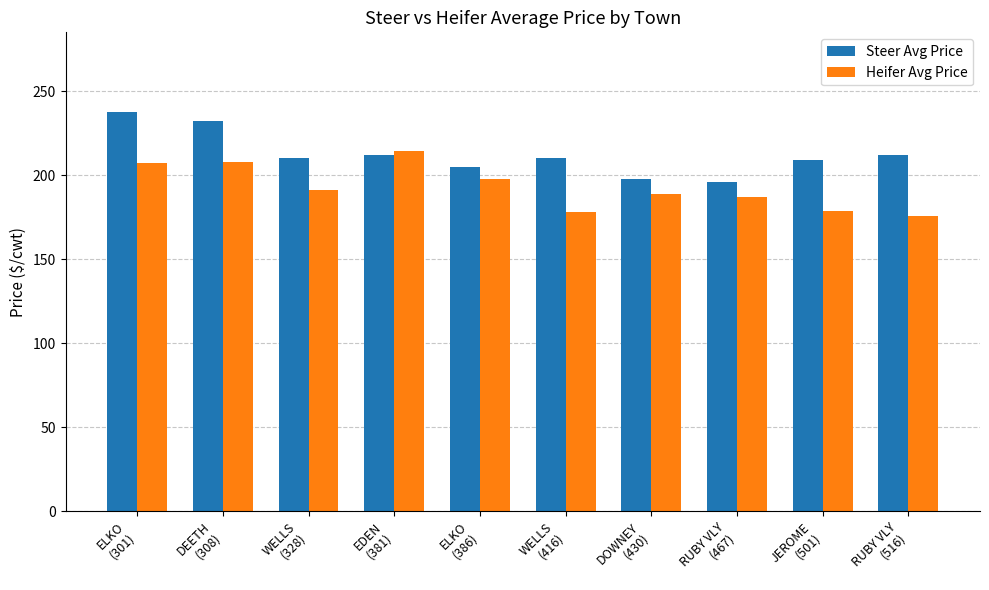

Is the value of Heifer Avg Price at RUBY VLY
(467) greater than the value of Steer Avg Price at ELKO
(301)?

No